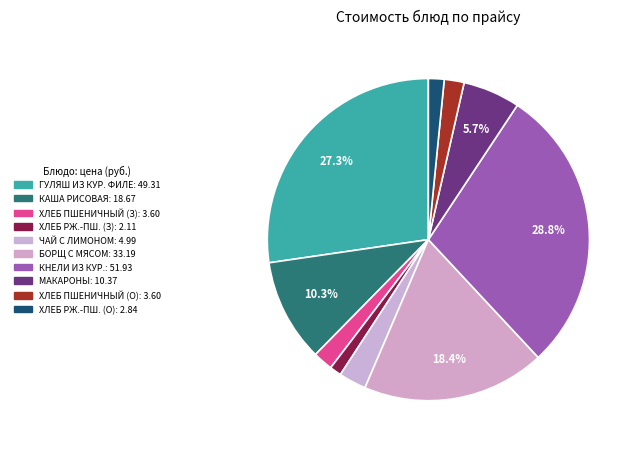

Count the number of slices in the pie.

10